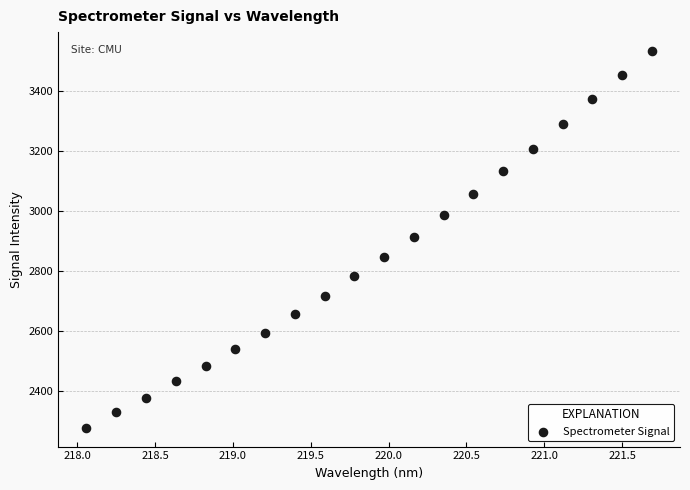

What is the range of X values (max minus min)?

3.6